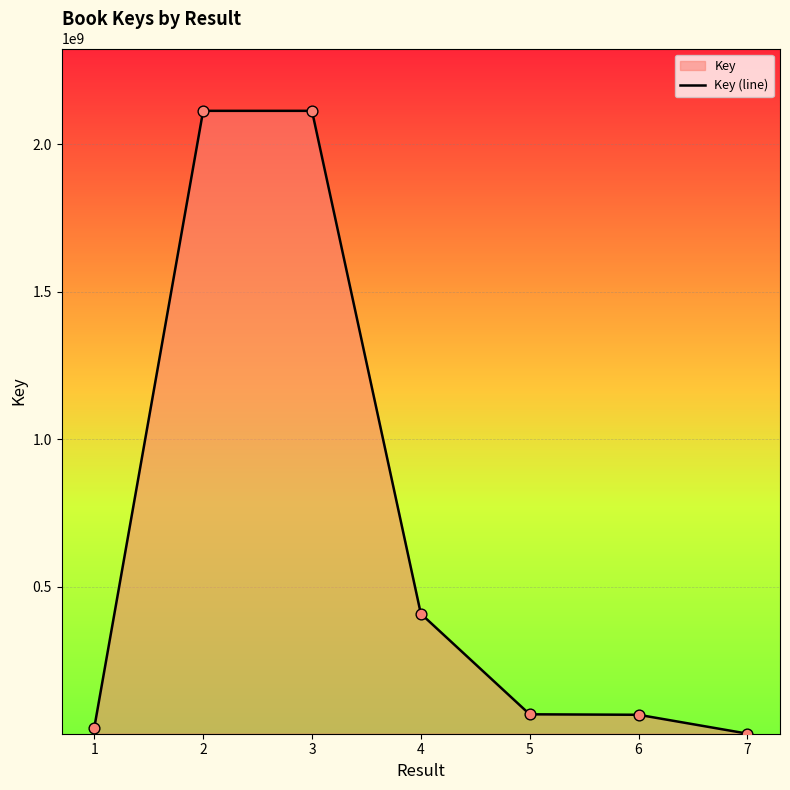

What is the change in value from 1 to 6?

+43508539